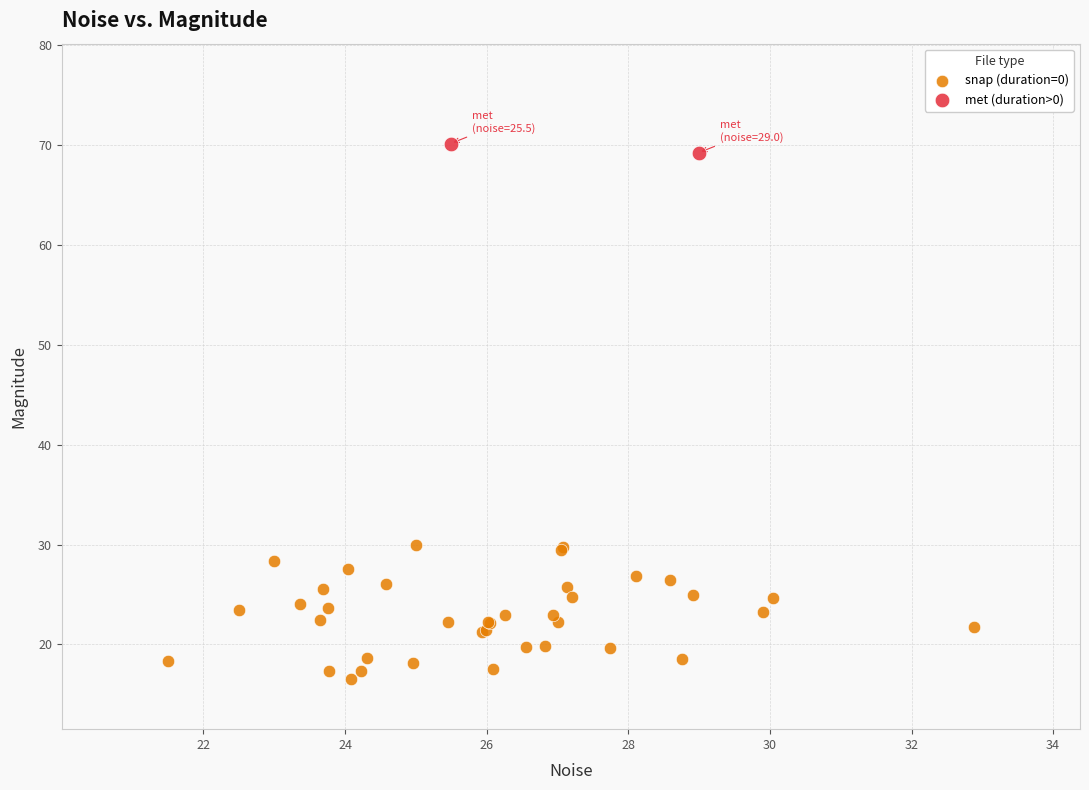

What are all the series names shown in the legend?

snap (duration=0), met (duration>0)